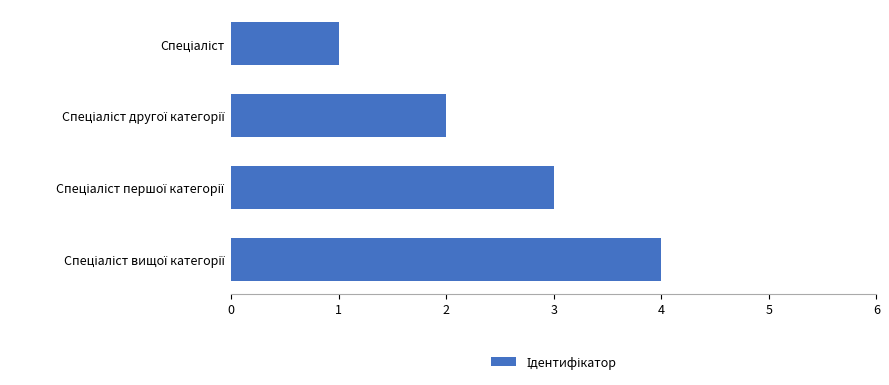

How many categories are shown in the chart?

4